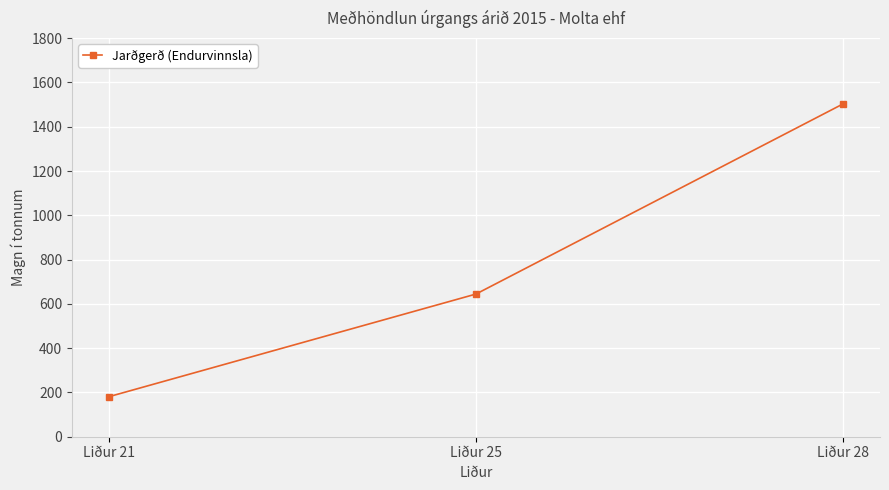

What is the minimum value shown in the chart?

180.6